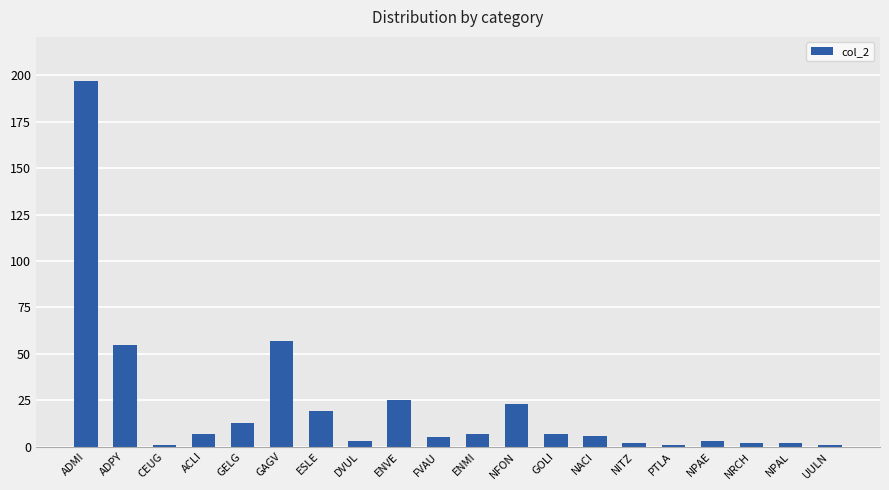

What is the smallest value displayed?

1